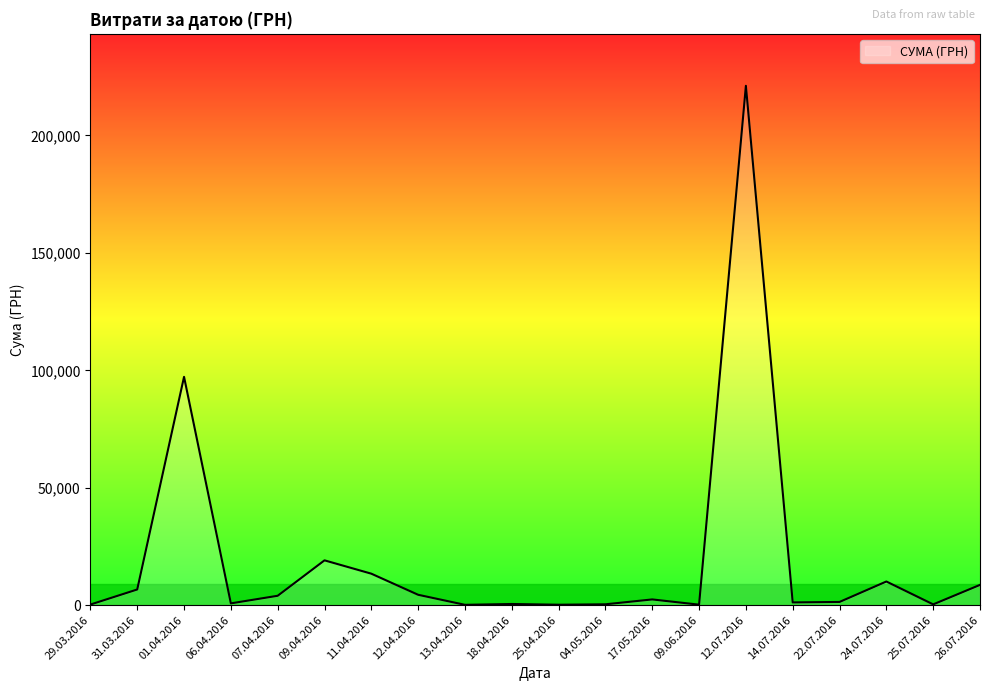

True or false: the data has more than 2 interior local peaks.

True